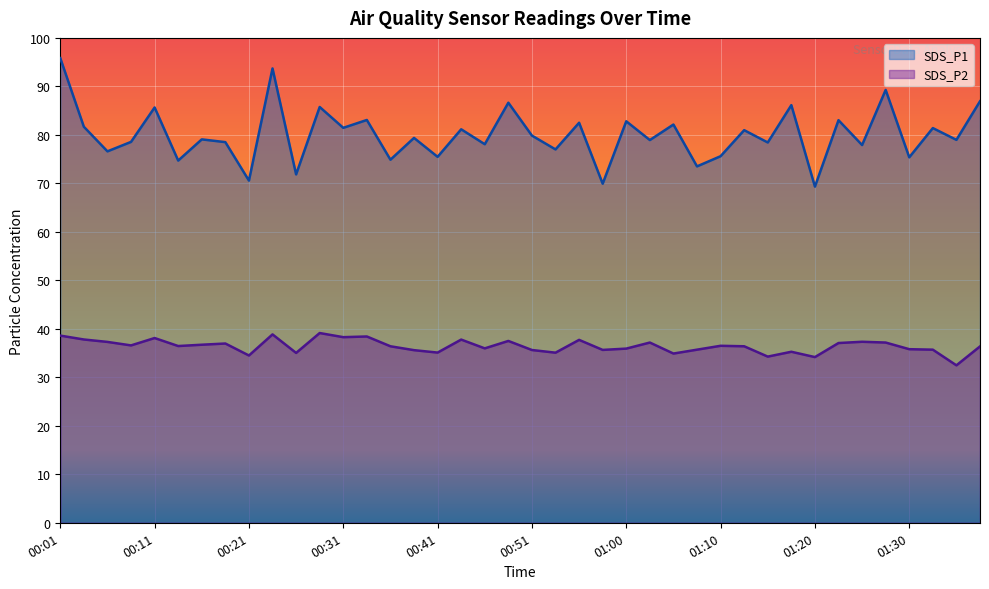

What is the sum of all SDS_P1 values?

3202.5